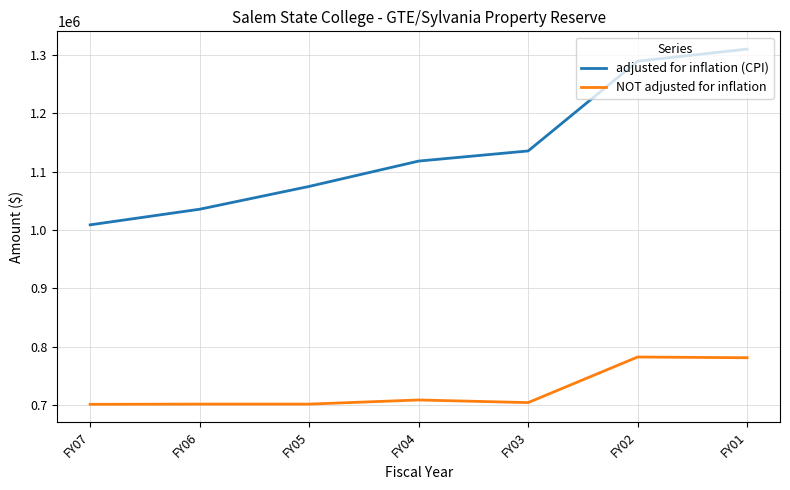

Which series has the widest spread of values?

adjusted for inflation (CPI)